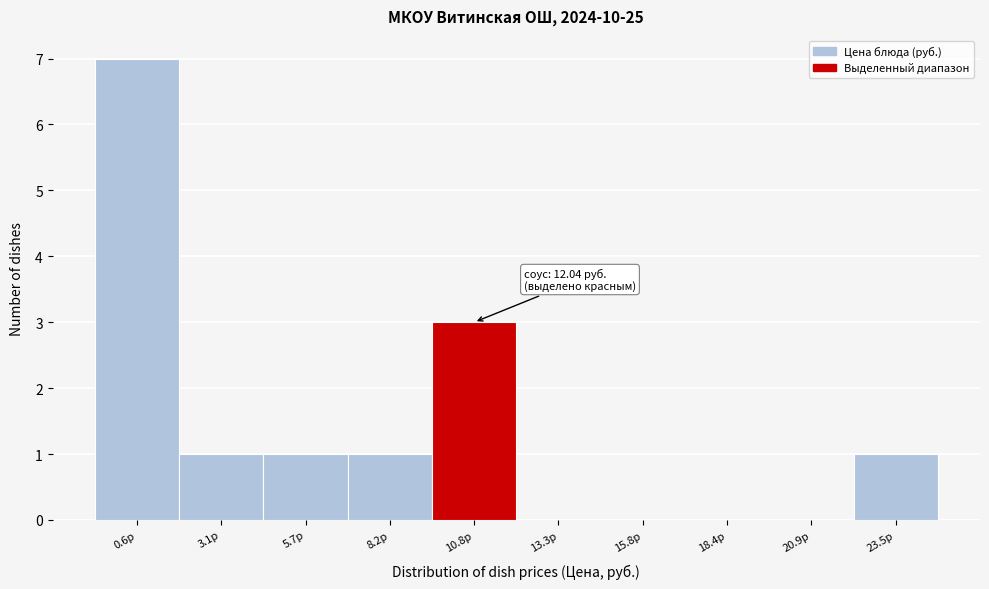

Reading left to right, list all the values displayed in this chart.

0.6р=7	3.1р=1	5.7р=1	8.2р=1	10.8р=3	13.3р=0	15.8р=0	18.4р=0	20.9р=0	23.5р=1